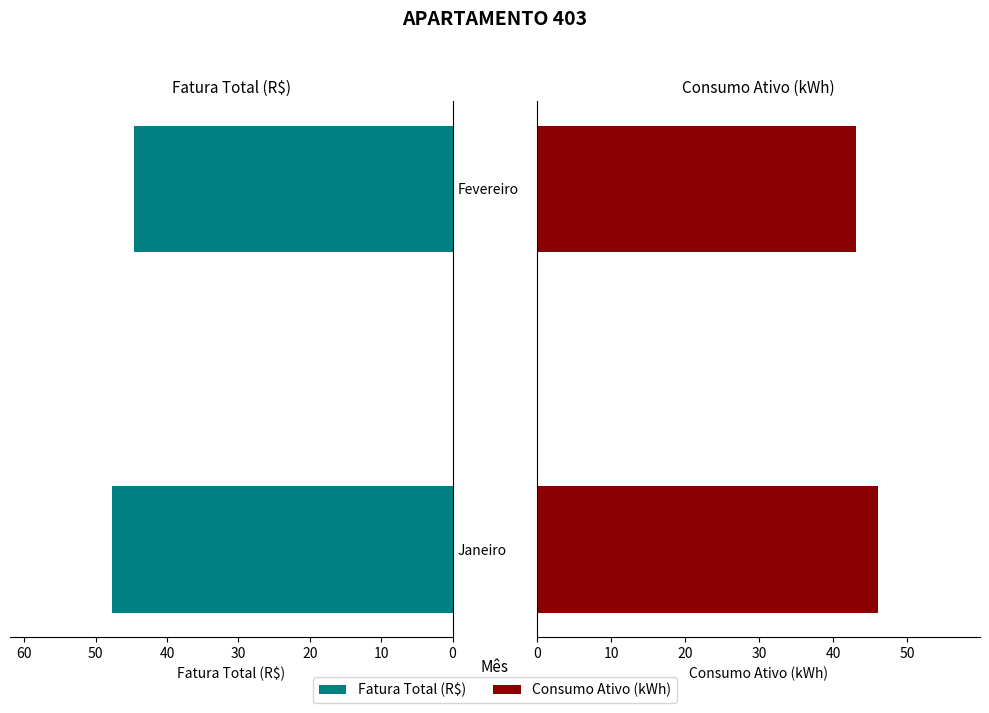

Is it true that Consumo Ativo (kWh) equals 12.2 at Janeiro?

False